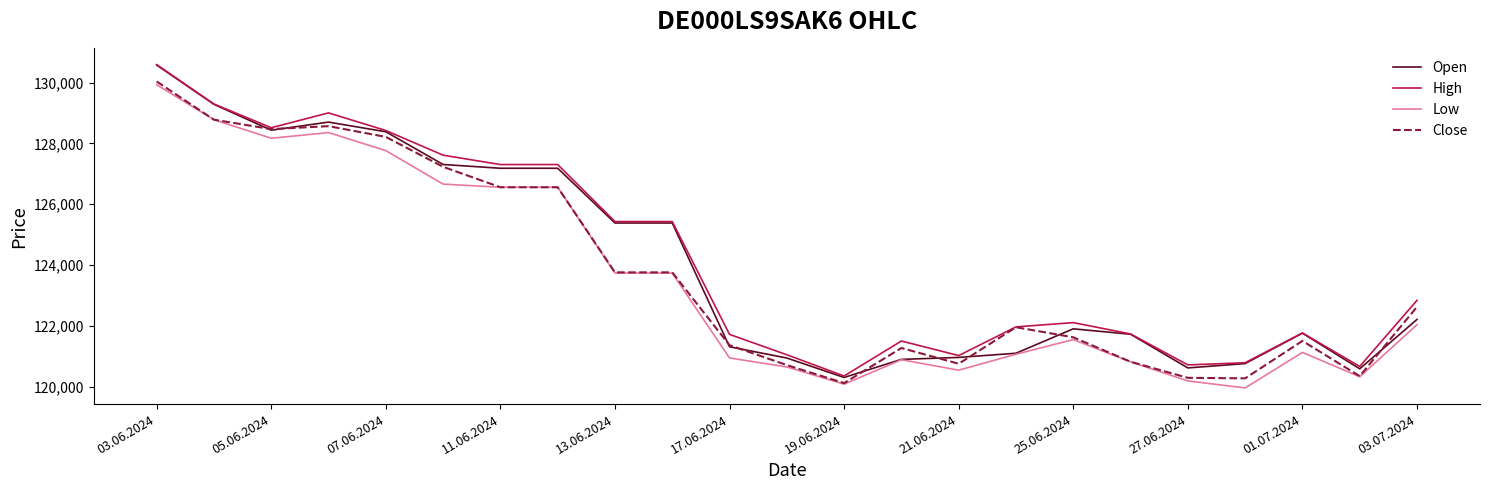

What is the minimum value shown in the chart?

119955